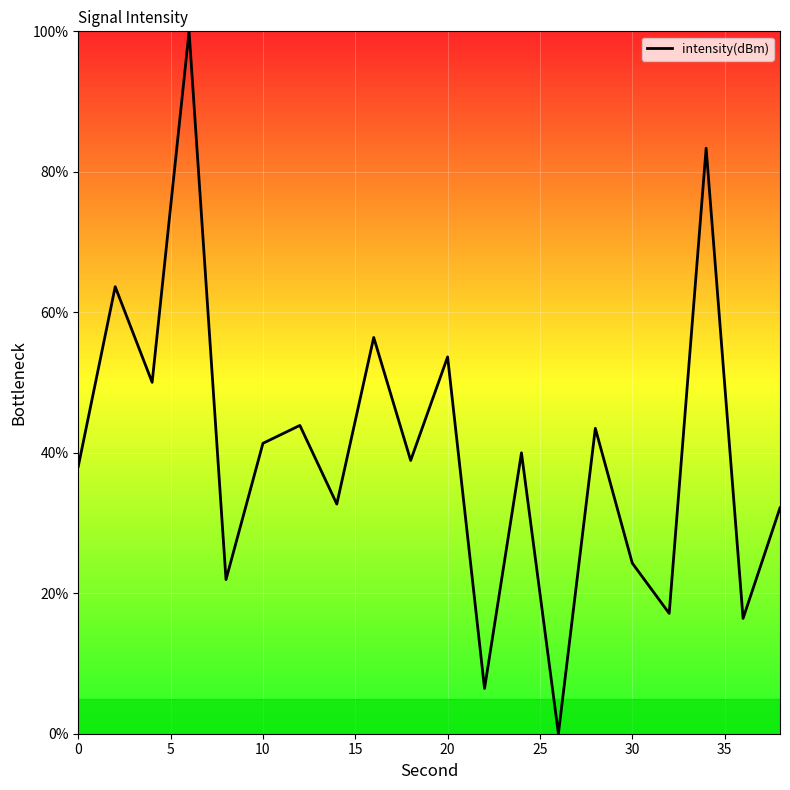

How many series are shown in this chart?

1